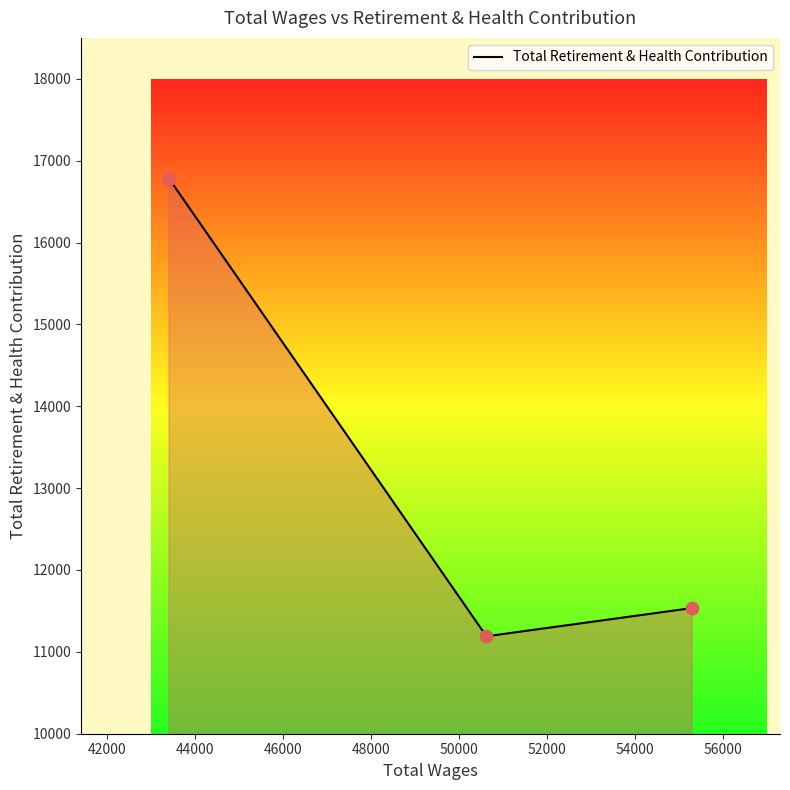

What is the sum of all values?

39507